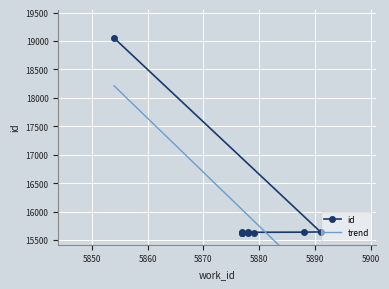

The value of trend at 5880 is 4089.2. True or false?

False